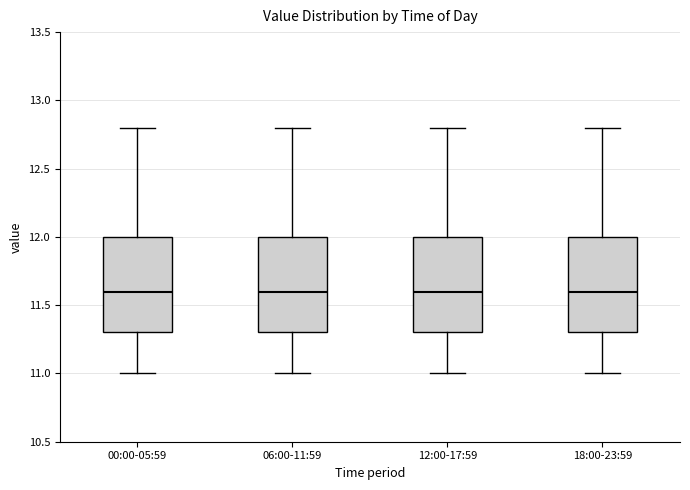

Reading left to right, read every box against the y-axis: the position of its median line, the range the box covers, and the ends of its whiskers. The values are not printed on the chart, so give them approximately, as read against the axis.

00:00-05:59: median 11.6, box 11.3 to 12.0, whiskers 11.0 to 12.8
06:00-11:59: median 11.6, box 11.3 to 12.0, whiskers 11.0 to 12.8
12:00-17:59: median 11.6, box 11.3 to 12.0, whiskers 11.0 to 12.8
18:00-23:59: median 11.6, box 11.3 to 12.0, whiskers 11.0 to 12.8